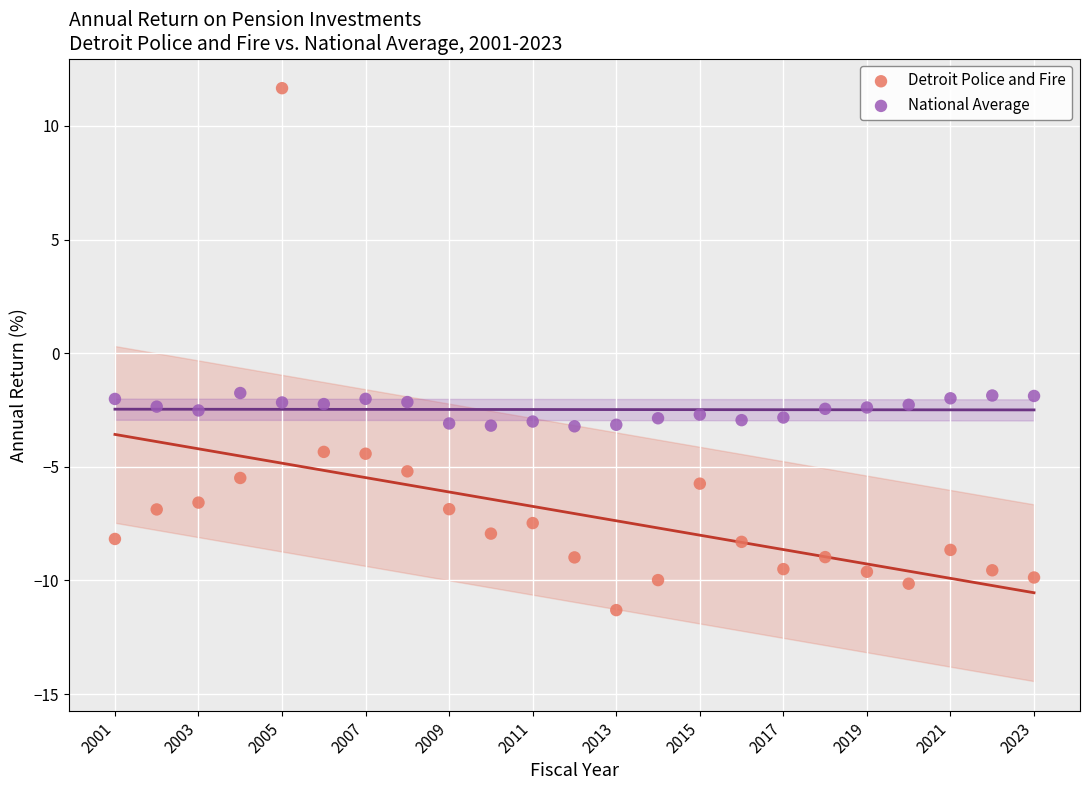

Across all data points, what is the range of X values (max minus min)?

22.0